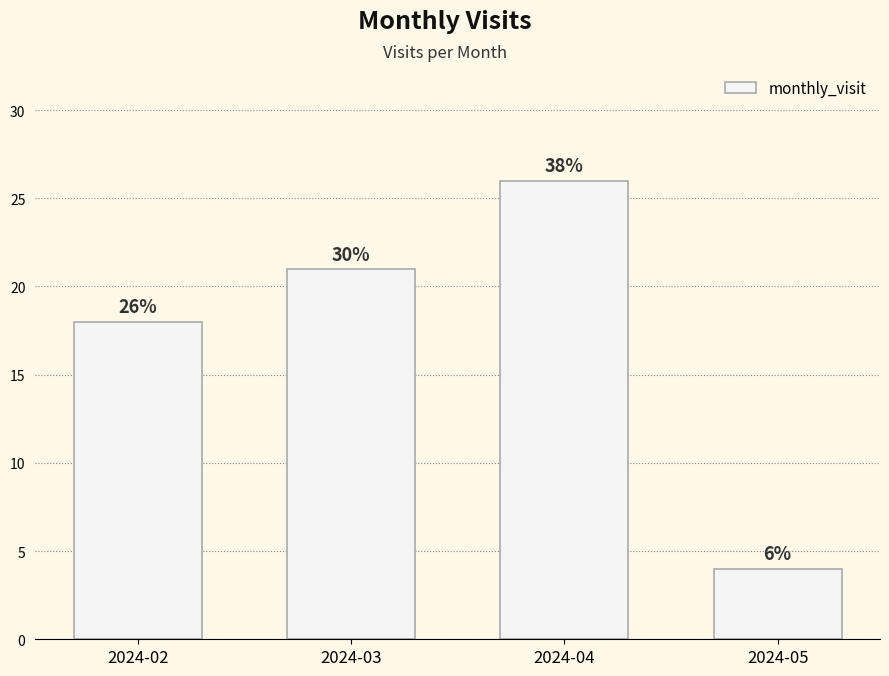

How many values are between 18 and 26?

3